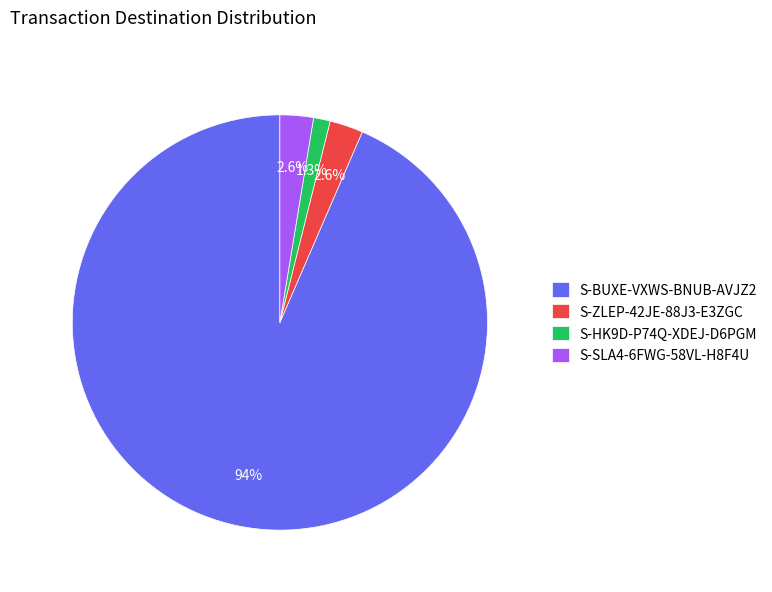

Which has a higher value, S-ZLEP-42JE-88J3-E3ZGC or S-HK9D-P74Q-XDEJ-D6PGM?

S-ZLEP-42JE-88J3-E3ZGC